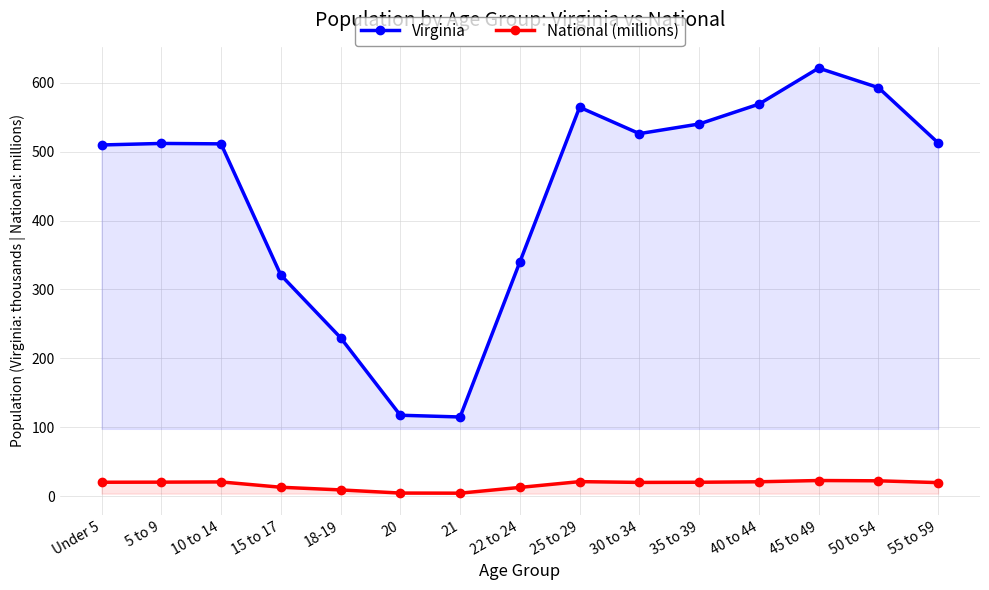

How many lines are shown in the chart?

2